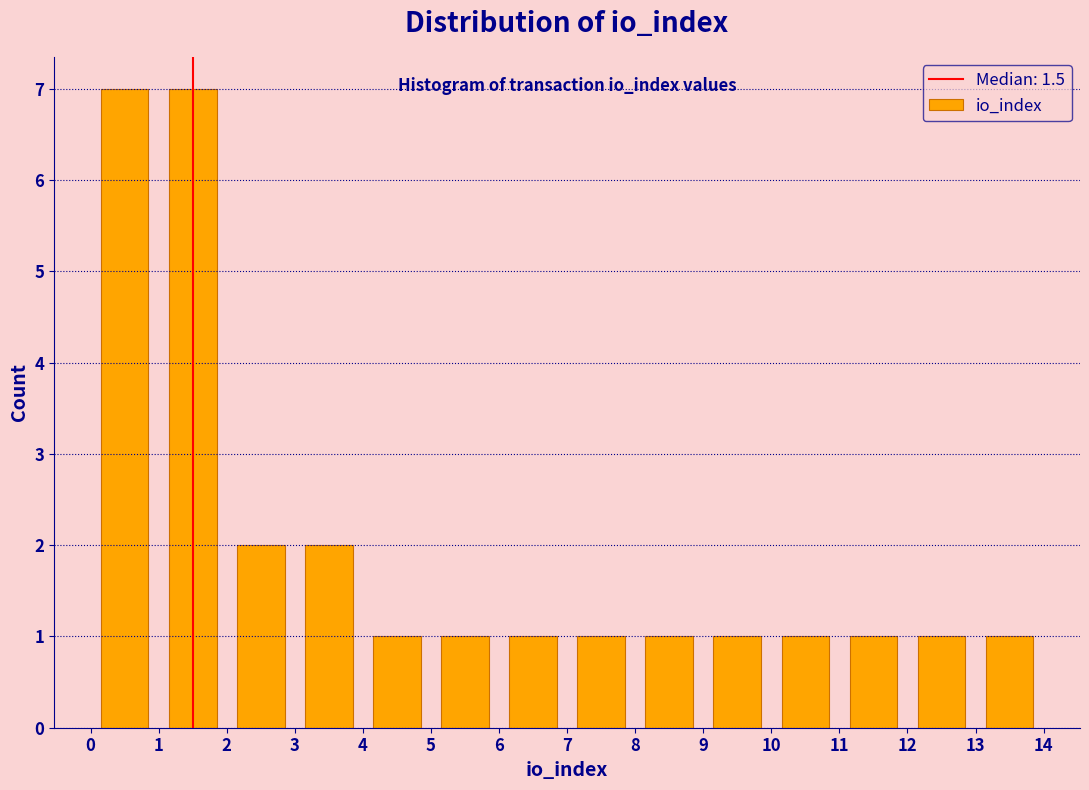

How tall is the bar that spans 12 to 13 on the x-axis? The values are not printed on the chart, so give them approximately, as read against the axis.

1